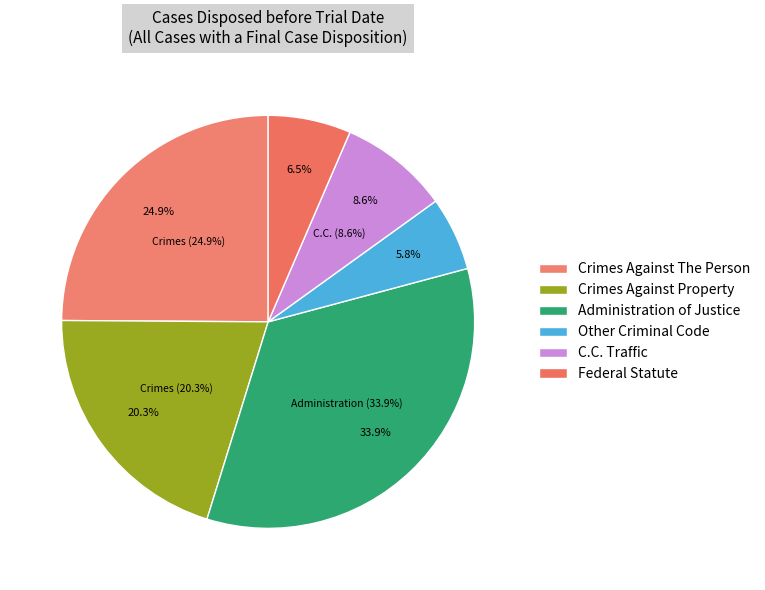

Which slice is the largest?

Administration of Justice